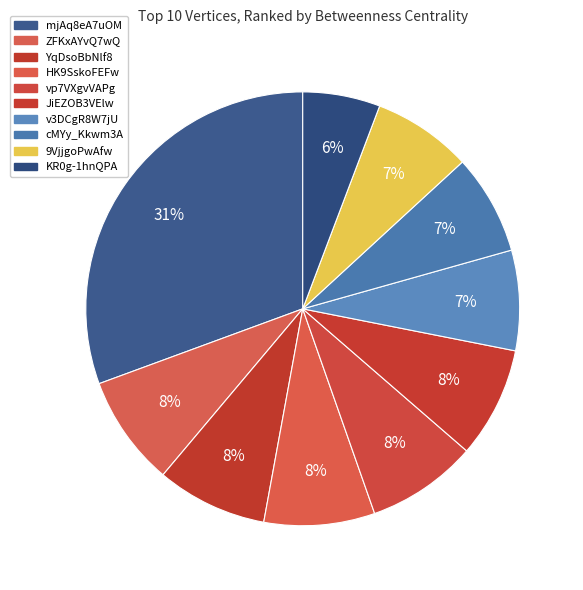

How many segments does this pie chart have?

10